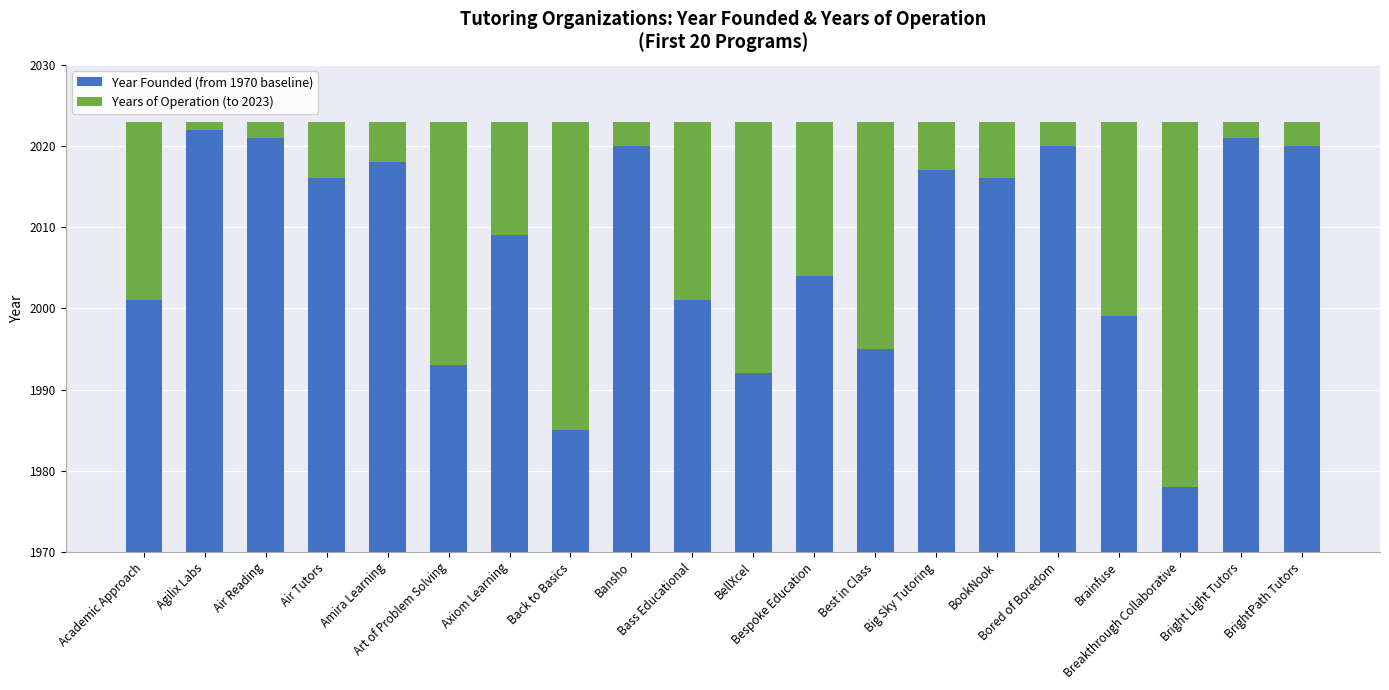

What is the greatest value displayed?

52